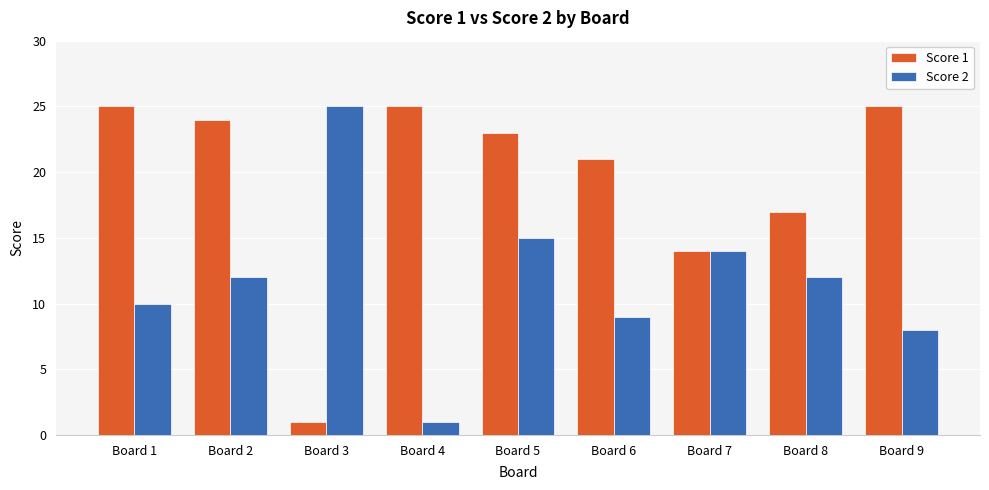

Reading right to left, transcribe all the data shown in this chart.

Score 1: 25	17	14	21	23	25	1	24	25
Score 2: 8	12	14	9	15	1	25	12	10